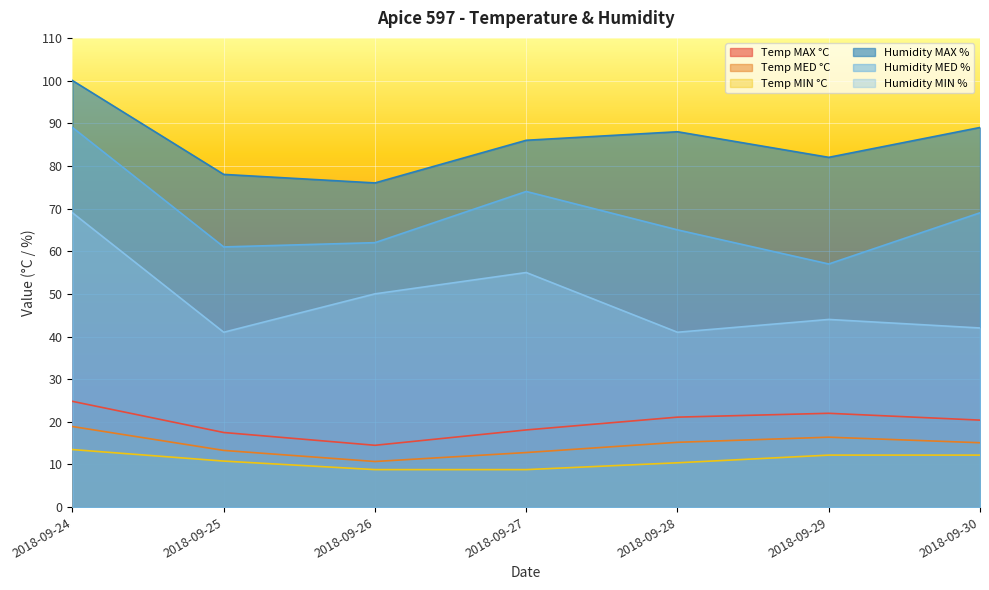

What is the difference between the Temp MED °C values at 2018-09-30 and 2018-09-29?

1.3